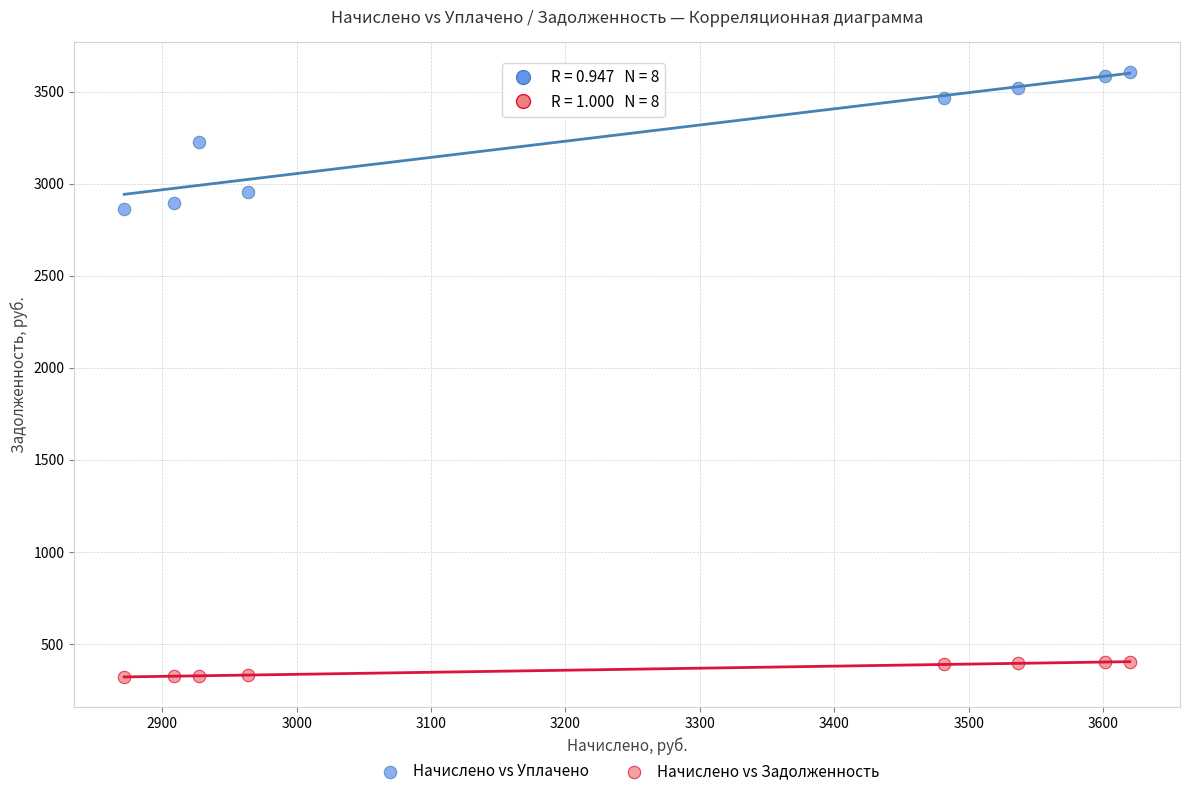

Which series reaches the maximum Y coordinate?

Начислено vs Уплачено